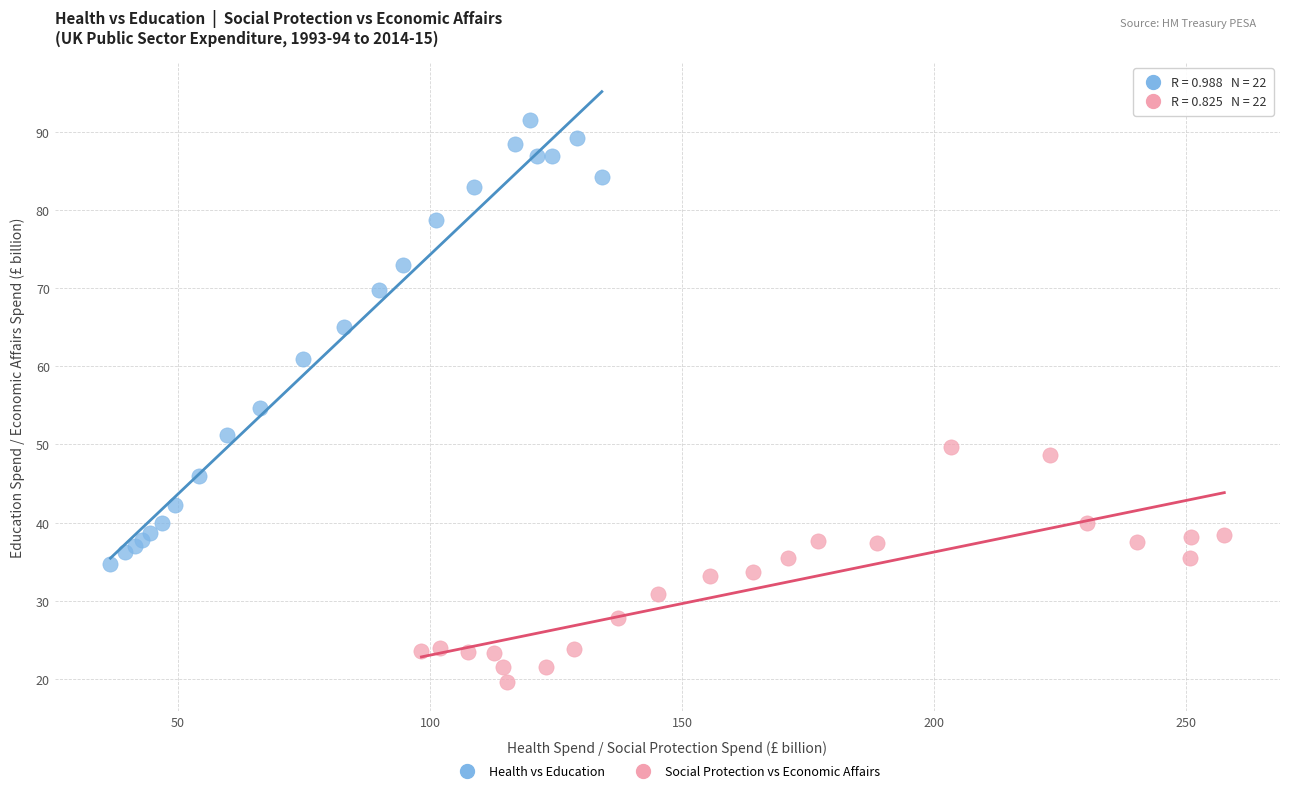

Which series has the largest Y range (max minus min)?

Health vs Education